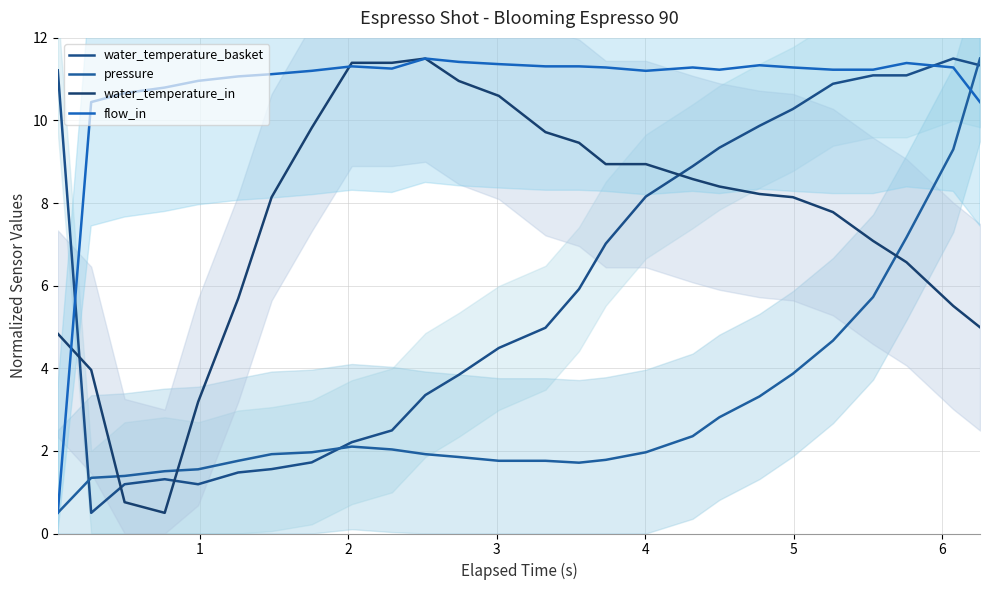

True or false: flow_in and water_temperature_basket cross at least once.

True